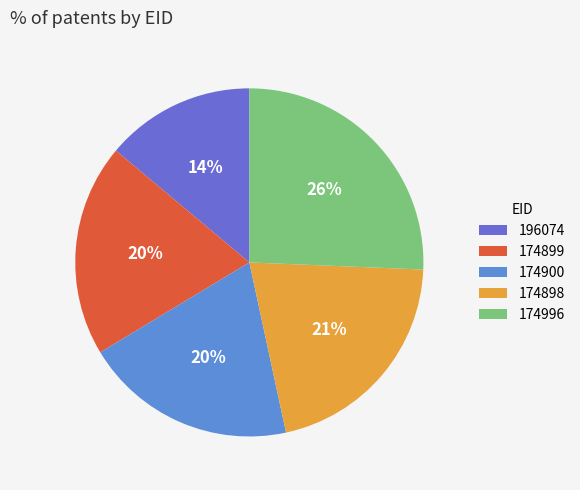

To the nearest percent, what is the difference between the largest and smallest slice percentages?

12%